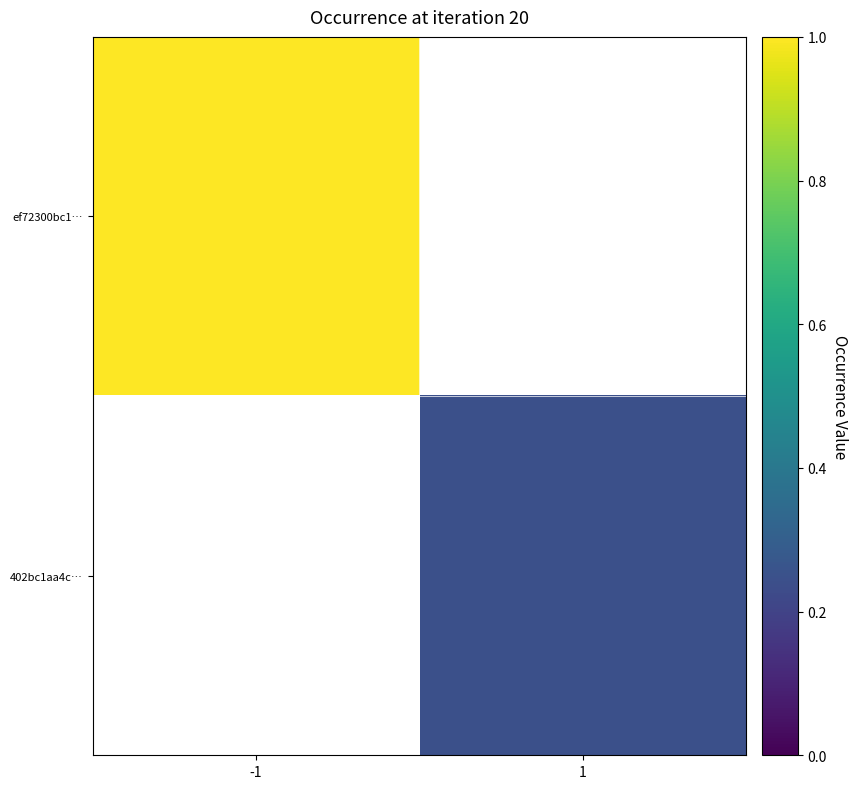

How many data points in 402bc1aa4c… are above 0?

1